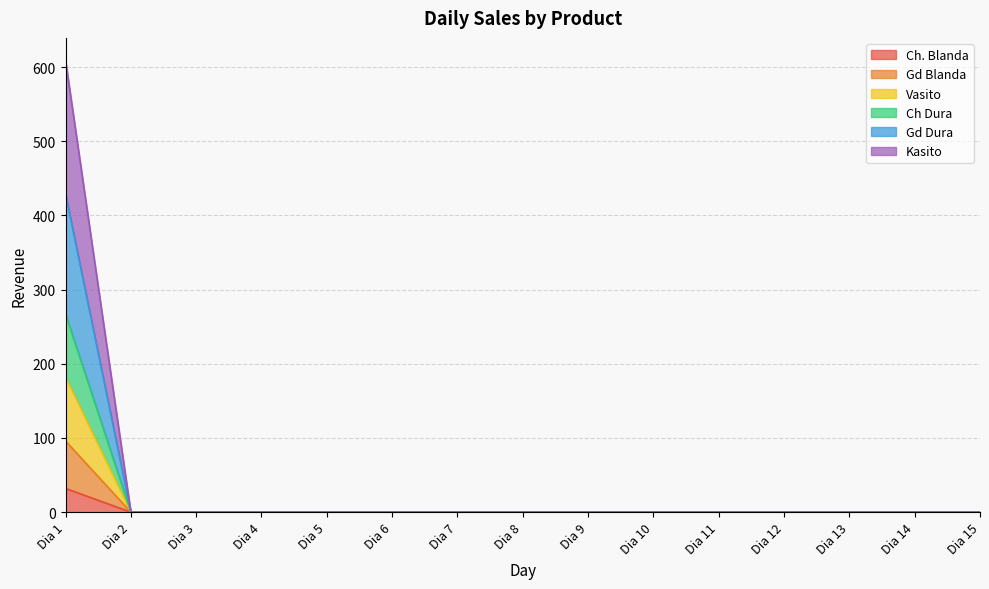

Does the chart have visible grid lines?

Yes